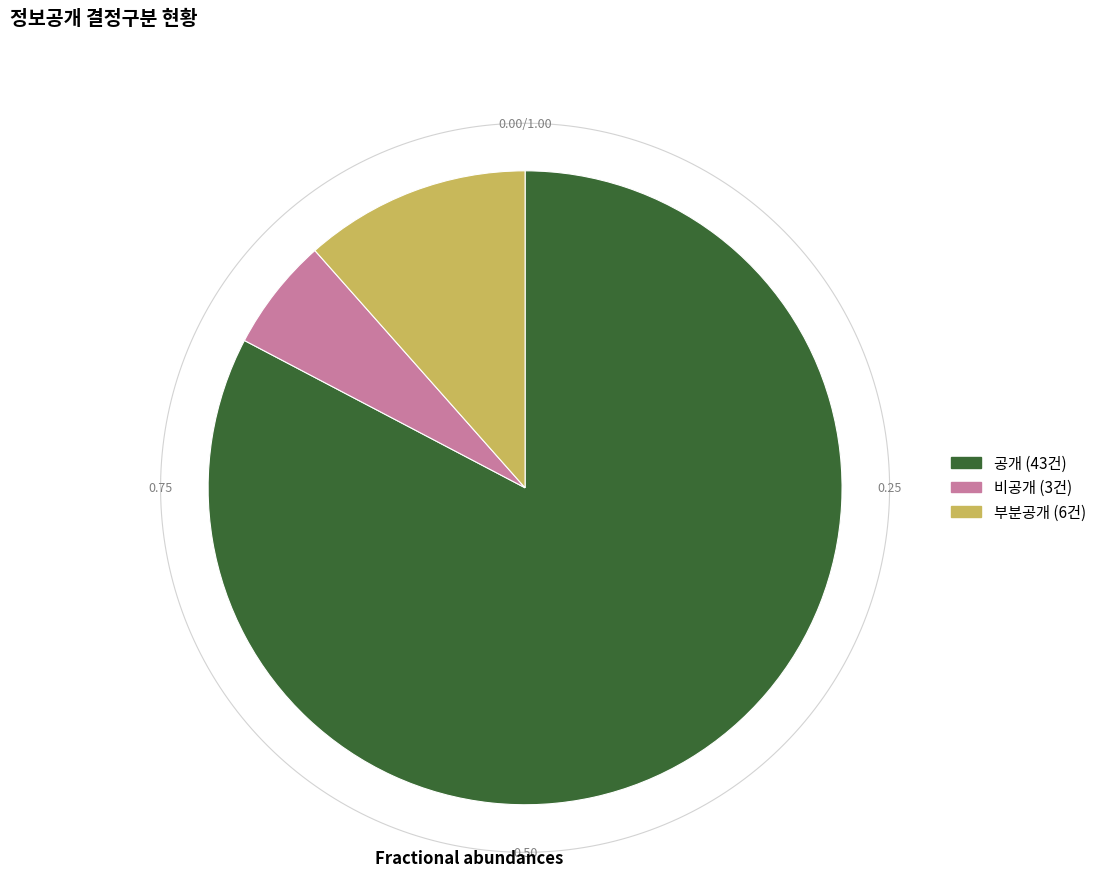

Count the number of slices in the pie.

3